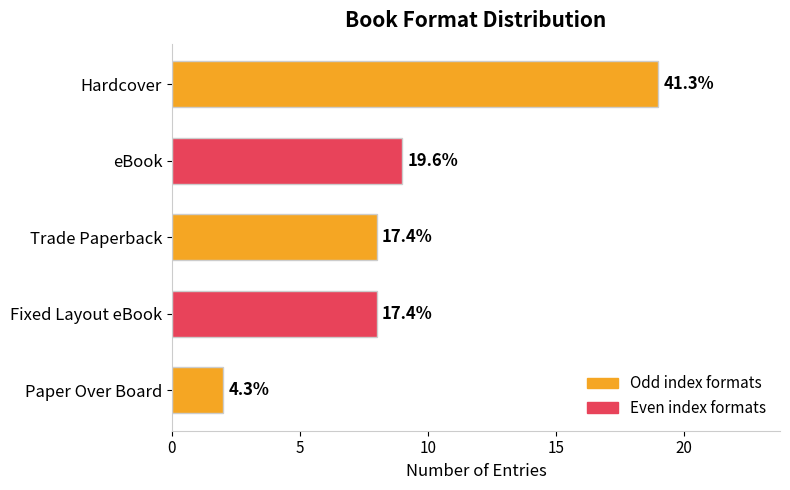

Does the chart contain any negative values?

No